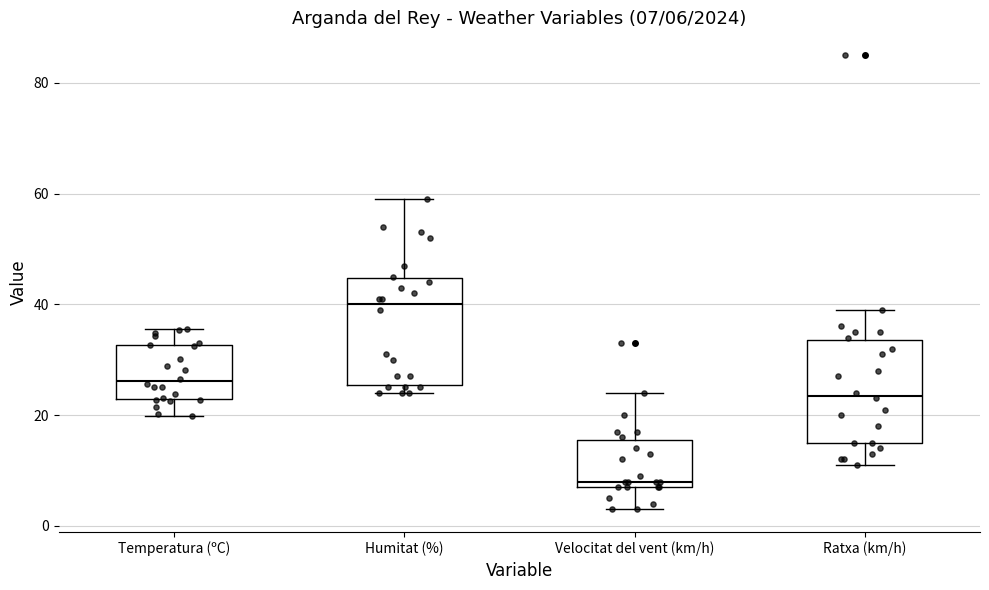

Which box's median line is the highest?

Humitat (%)